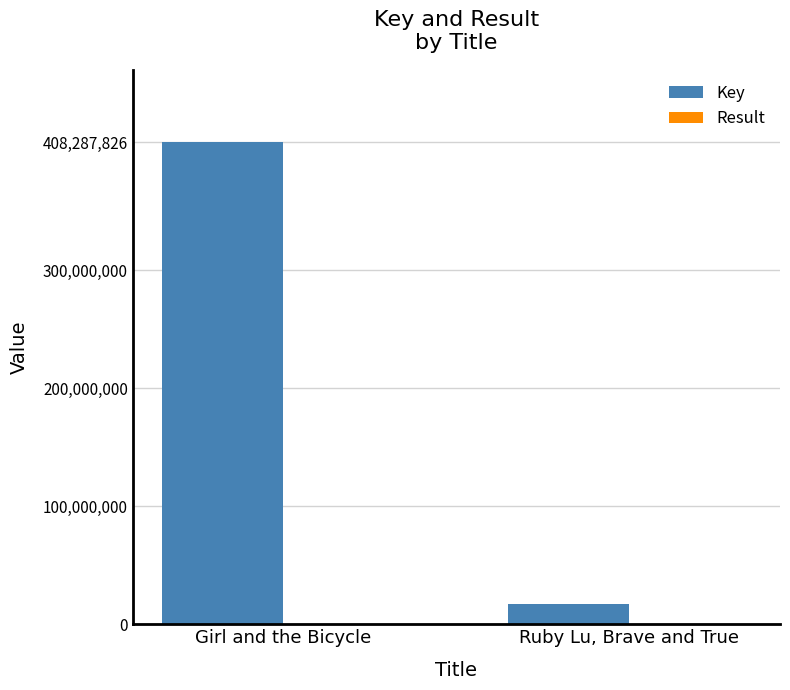

The value of Key at Girl and the Bicycle is 408287826. True or false?

True